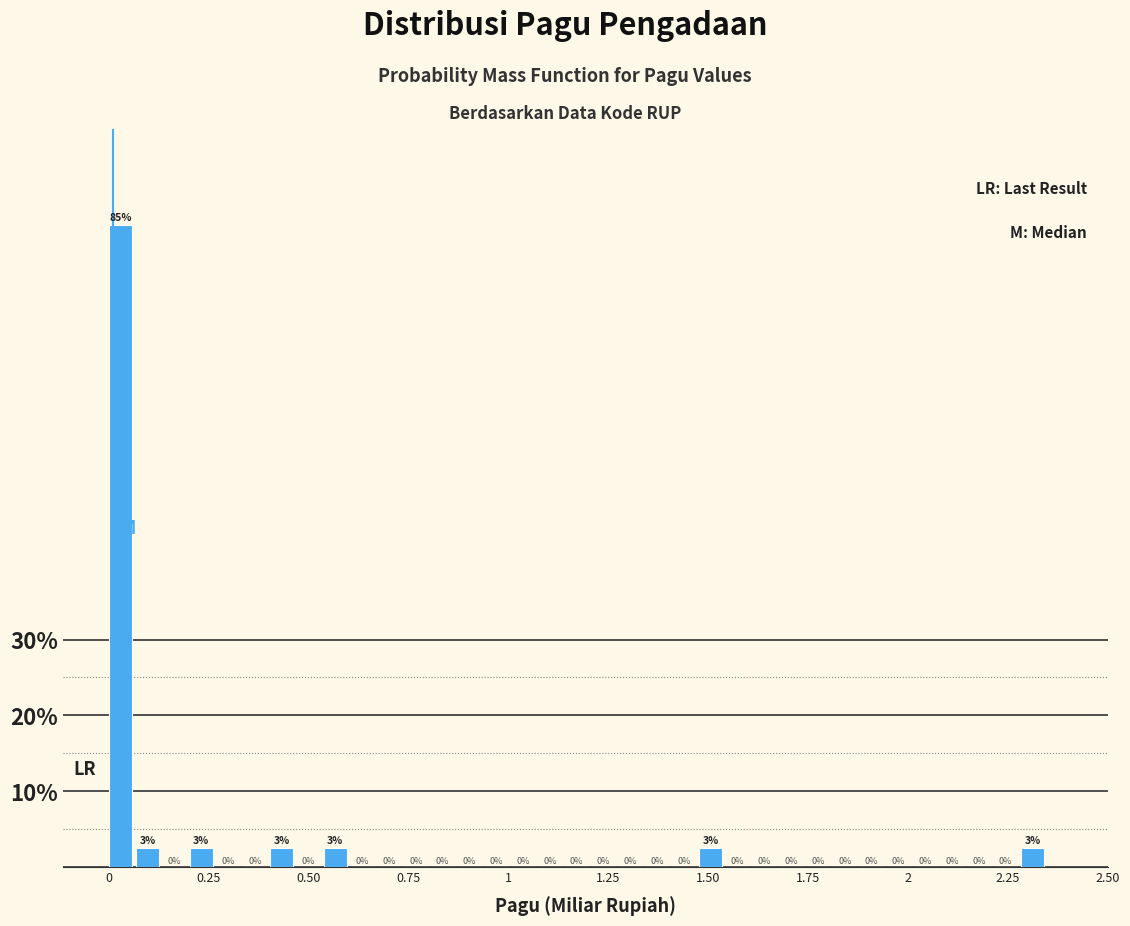

Read against the x-axis, roughly where is the centre of the tallest bar?

0.05